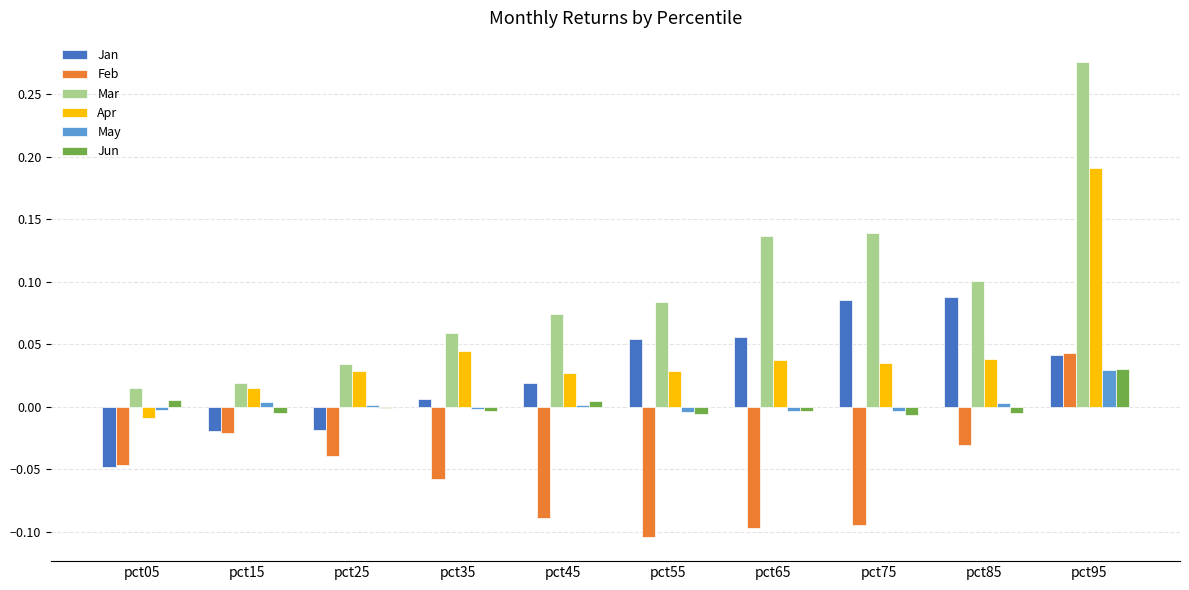

Which category has the highest value in the Apr series?

pct95